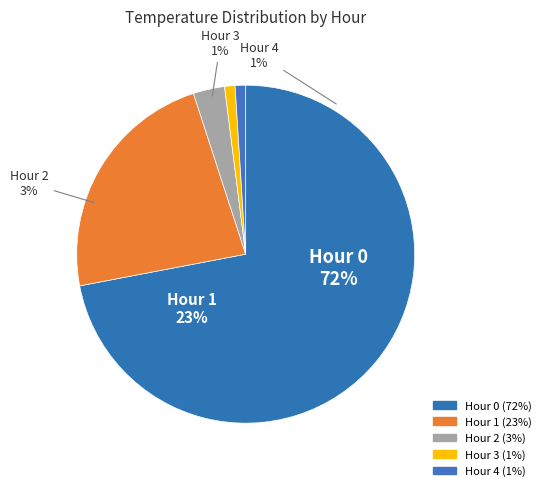

Is it true that Hour 3 is 12% of the pie?

False